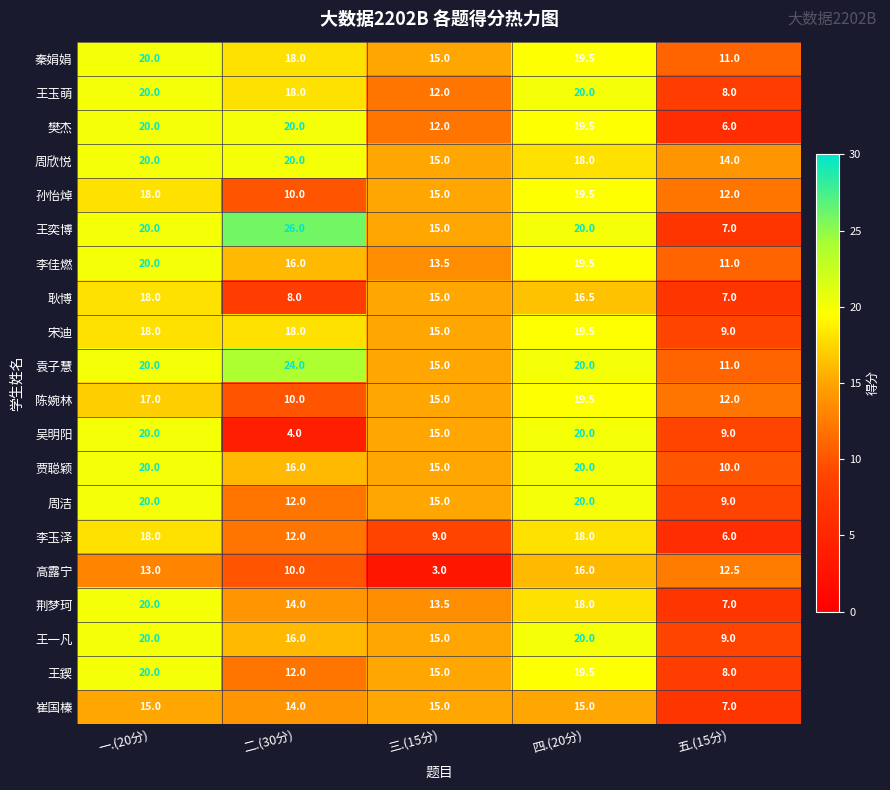

Which category has the lowest value in the 王奕博 series?

五.(15分)